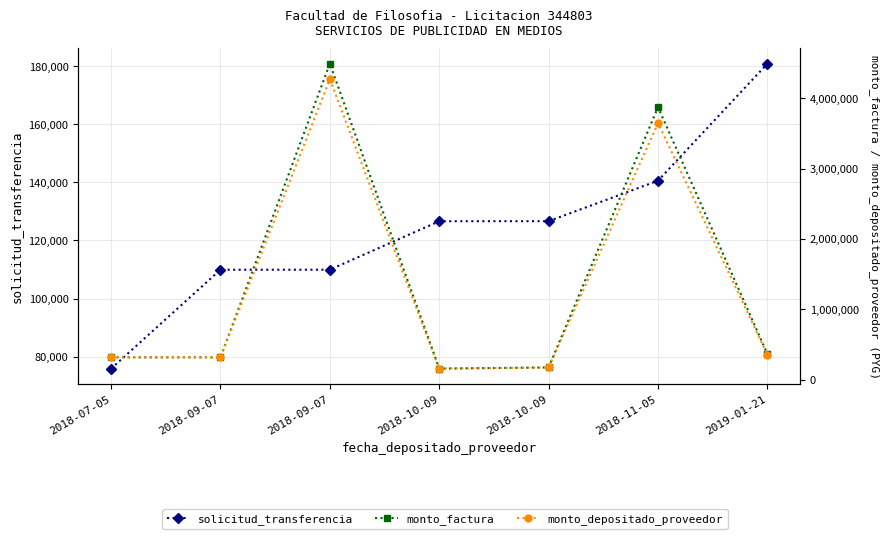

True or false: monto_factura has a value of 151315 at 2019-01-21.

False